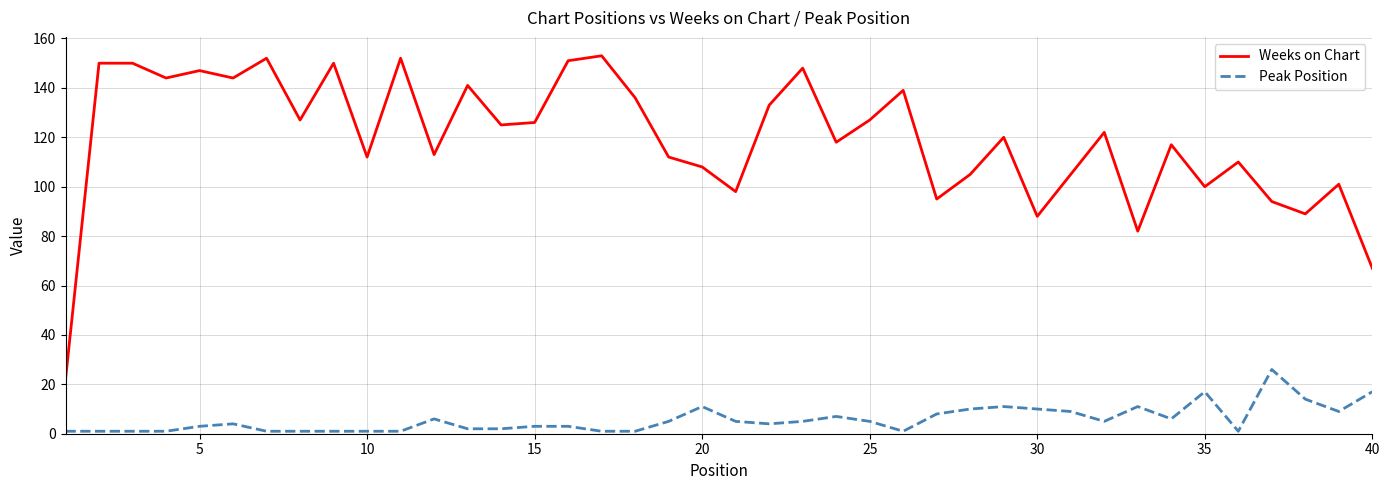

True or false: Peak Position and Weeks on Chart intersect in this chart.

False